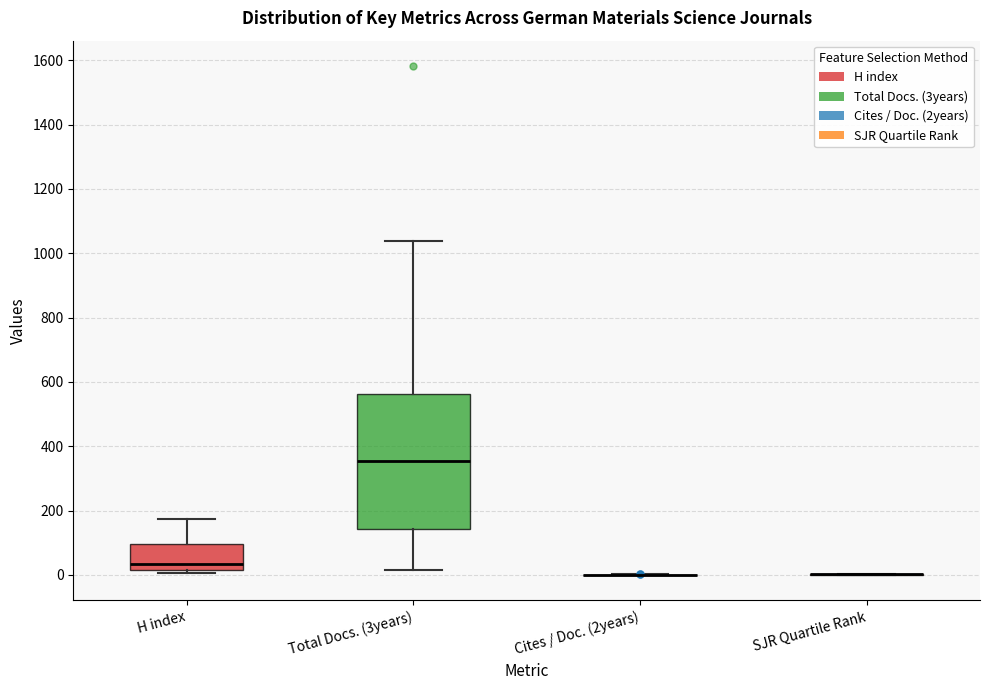

Reading left to right, transcribe this box plot: for each box, give where its median line is, the range the box spans, and where its two whiskers end, as read against the y-axis. The values are not printed on the chart, so give them approximately, as read against the axis.

H index: median 40, box 20 to 100, whiskers 0 to 180
Total Docs. (3years): median 360, box 140 to 560, whiskers 20 to 1040
Cites / Doc. (2years): box collapsed to a line at 0, whiskers 0 to 0
SJR Quartile Rank: box collapsed to a line at 0, whiskers 0 to 0